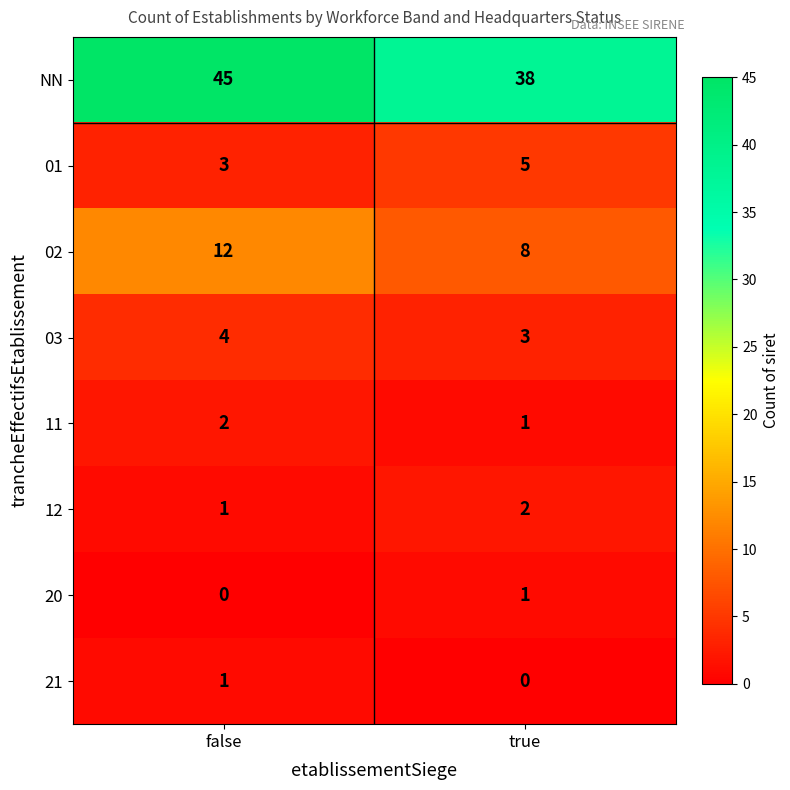

What is the total value across all series at false?

68